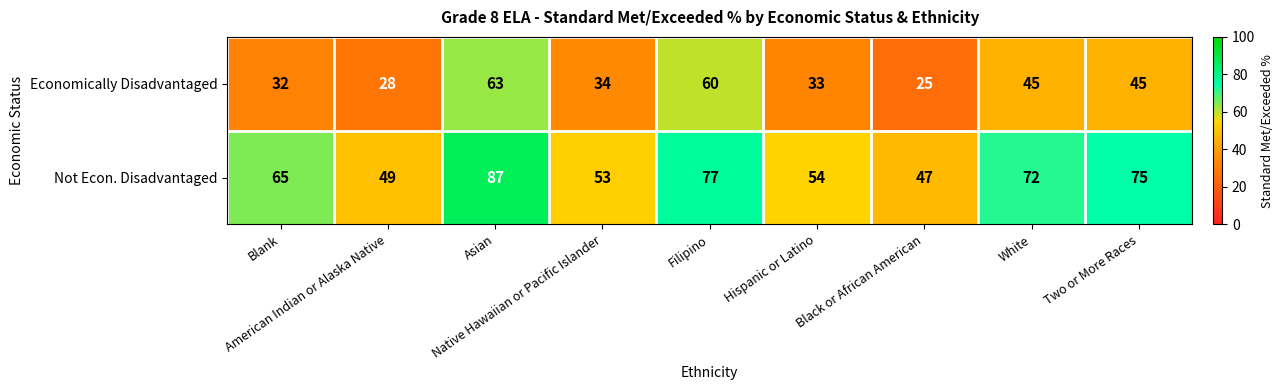

What is the difference between the maximum and minimum values in the Not Econ. Disadvantaged series?

40